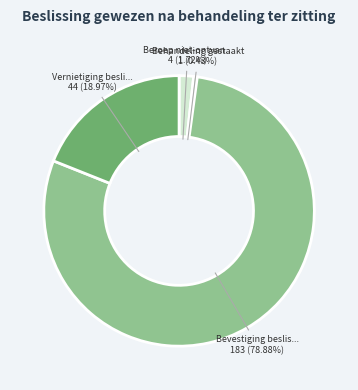

Is there a majority slice in this chart?

Yes